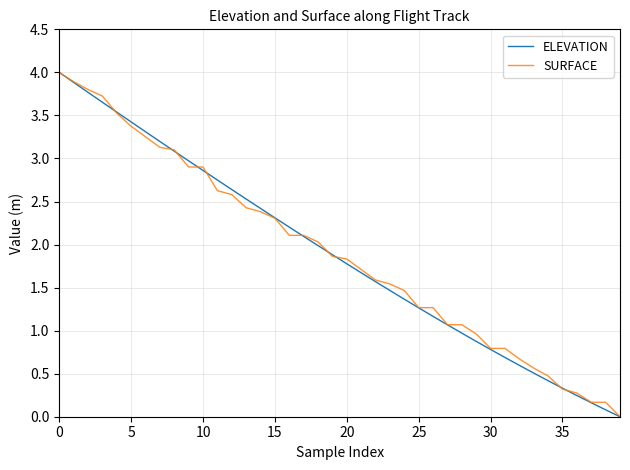

What is the highest value of the ELEVATION series?

4.0